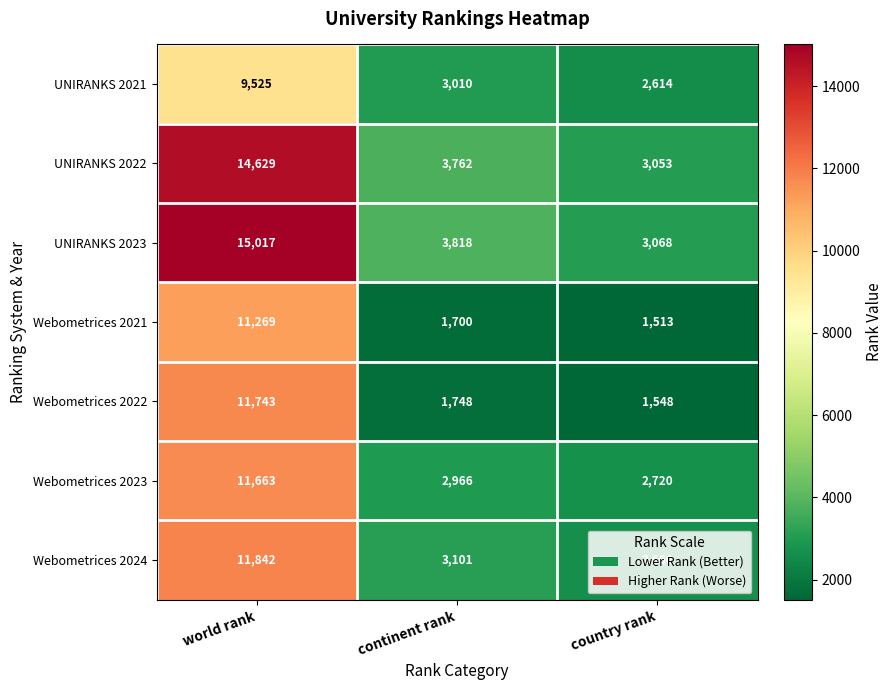

Which series has the largest range (max minus min)?

UNIRANKS 2023